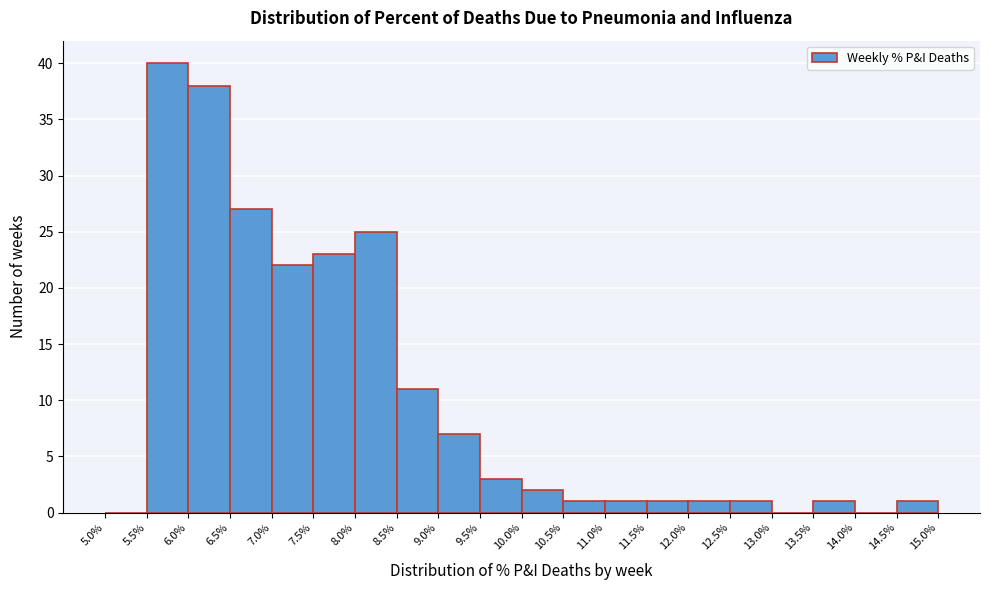

Which range on the x-axis has the tallest bar?

5.5% to 6.0%